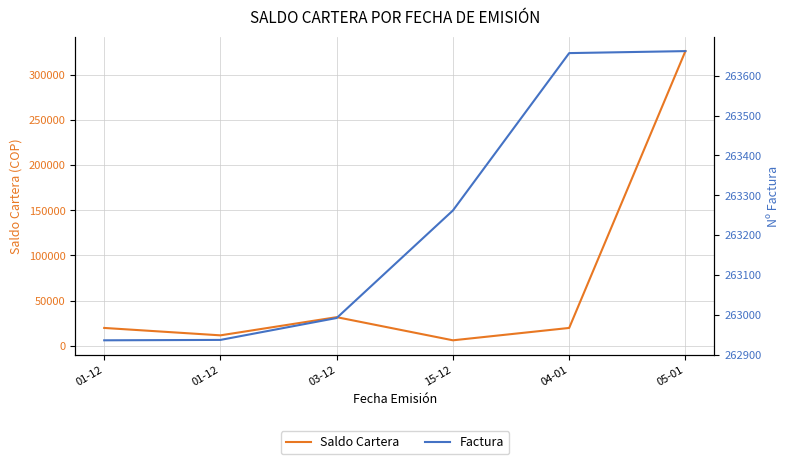

What are all the series names shown in the legend?

Saldo Cartera, Factura